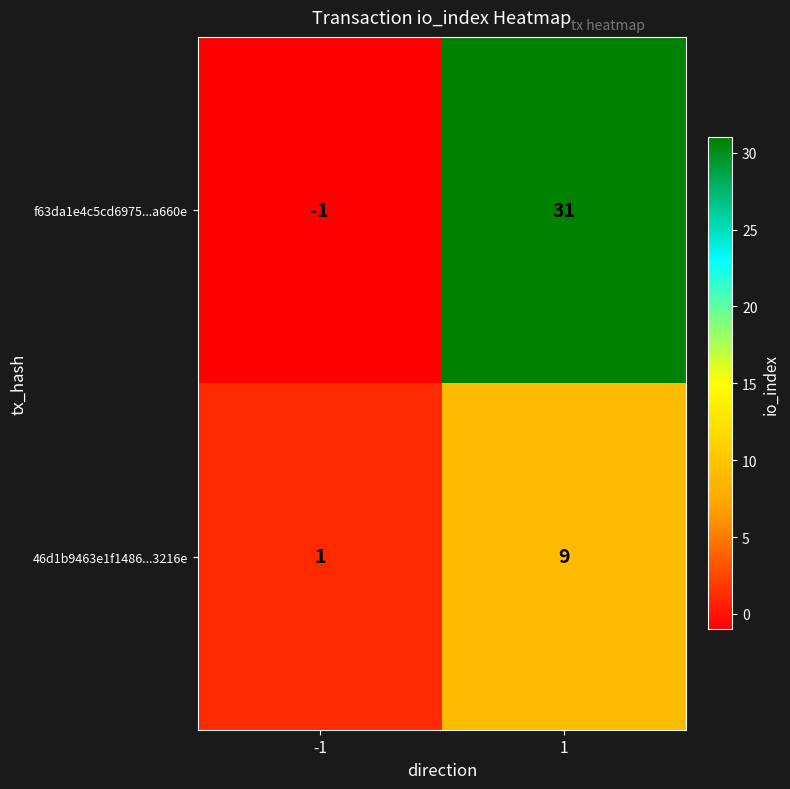

Rank the series by their average value, from highest to lowest.

f63da1e4c5cd6975...a660e, 46d1b9463e1f1486...3216e